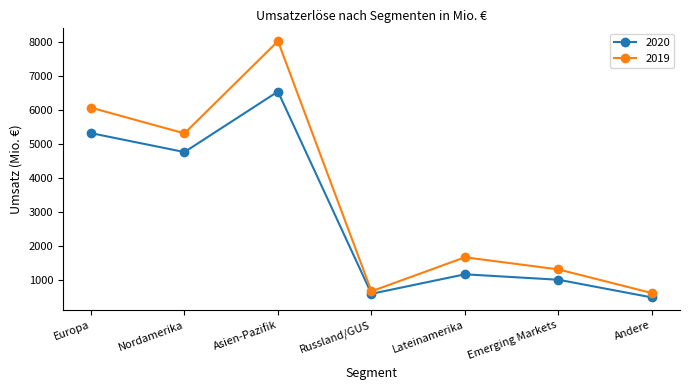

Which series has the largest range (max minus min)?

2019